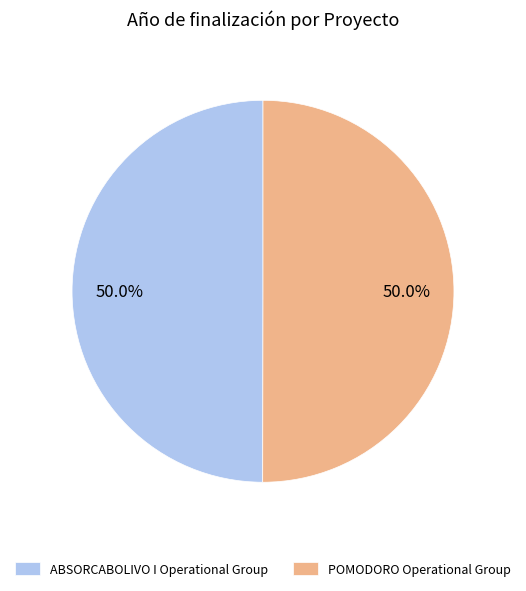

Approximately how many times larger is the value at POMODORO Operational Group compared to ABSORCABOLIVO I Operational Group?

1.0